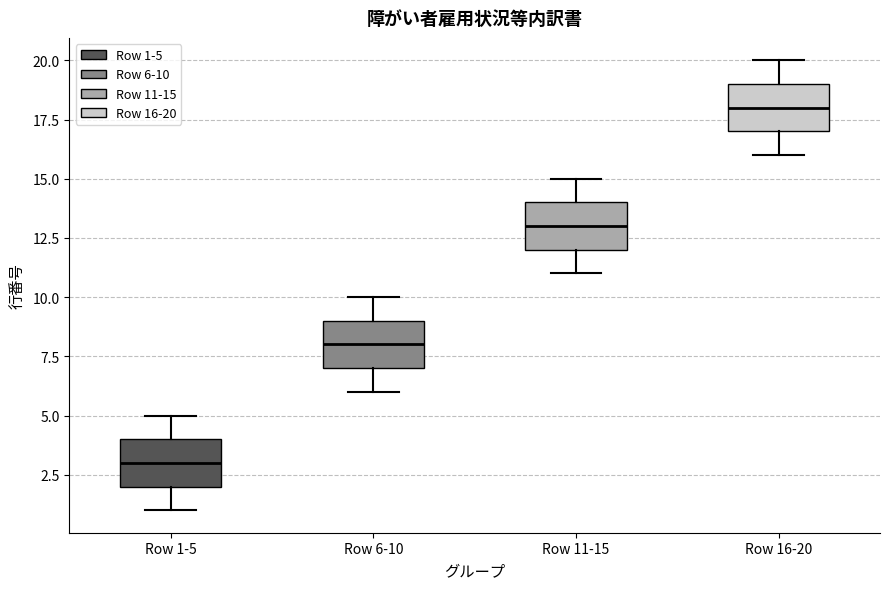

Reading left to right, read every box against the y-axis: the position of its median line, the range the box covers, and the ends of its whiskers. The values are not printed on the chart, so give them approximately, as read against the axis.

Row 1-5: median 3, box 2 to 4, whiskers 1 to 5
Row 6-10: median 8, box 7 to 9, whiskers 6 to 10
Row 11-15: median 13, box 12 to 14, whiskers 11 to 15
Row 16-20: median 18, box 17 to 19, whiskers 16 to 20